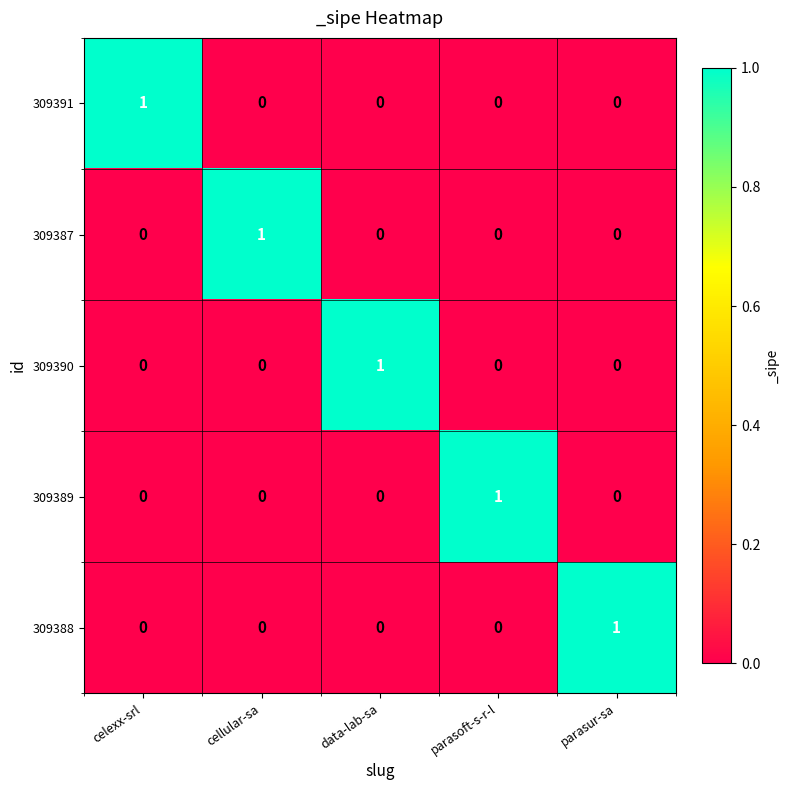

How many 309387 values are between 0 and 1?

5